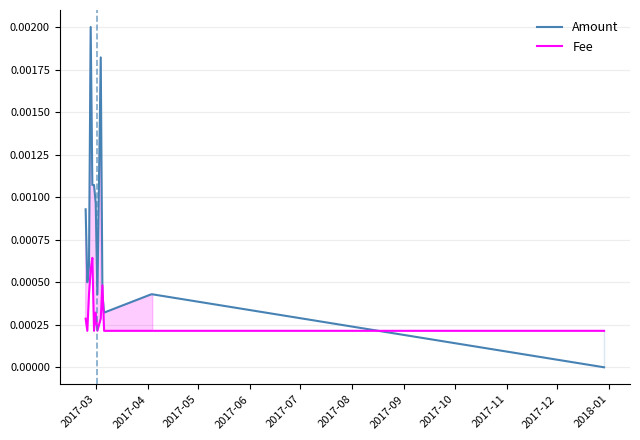

After their last crossing, which series has the higher values: Fee or Amount?

Fee